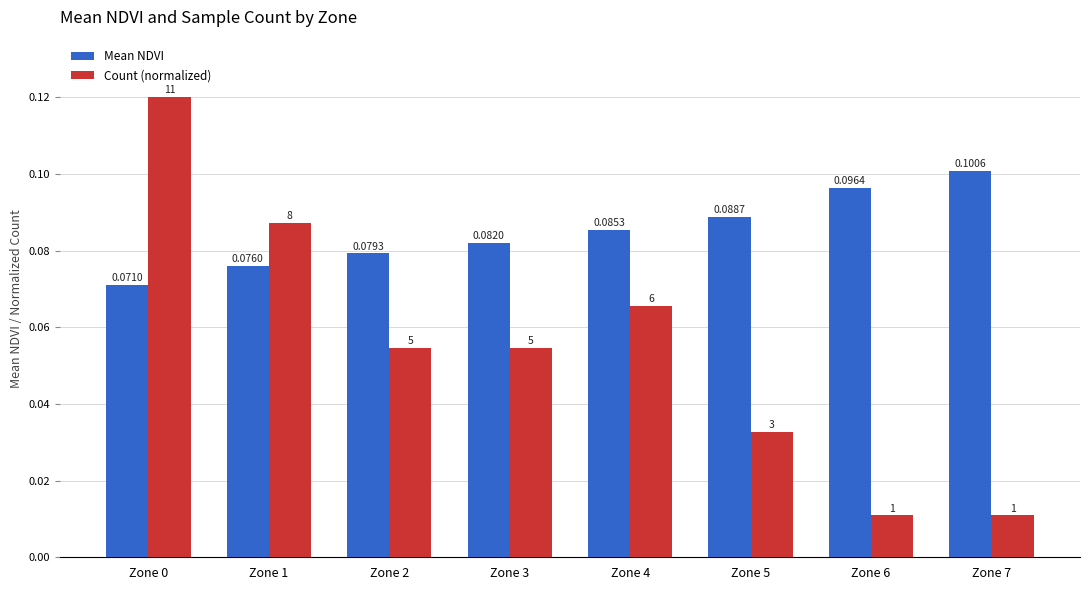

Which series has the largest total across all categories?

Mean NDVI